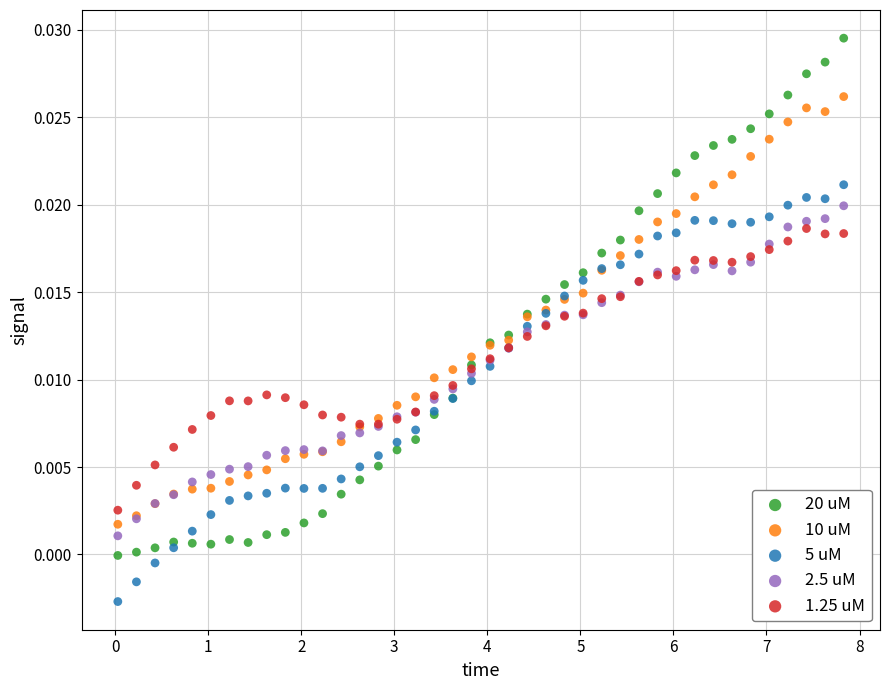

Which series contains the highest Y value?

20 uM